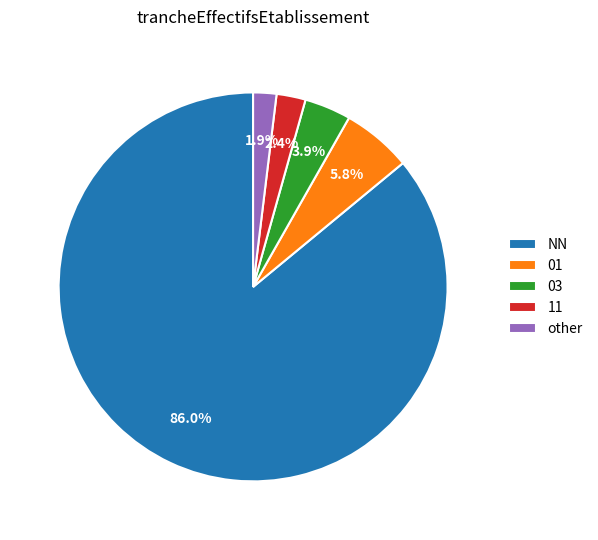

Does NN represent more than half of the total?

Yes